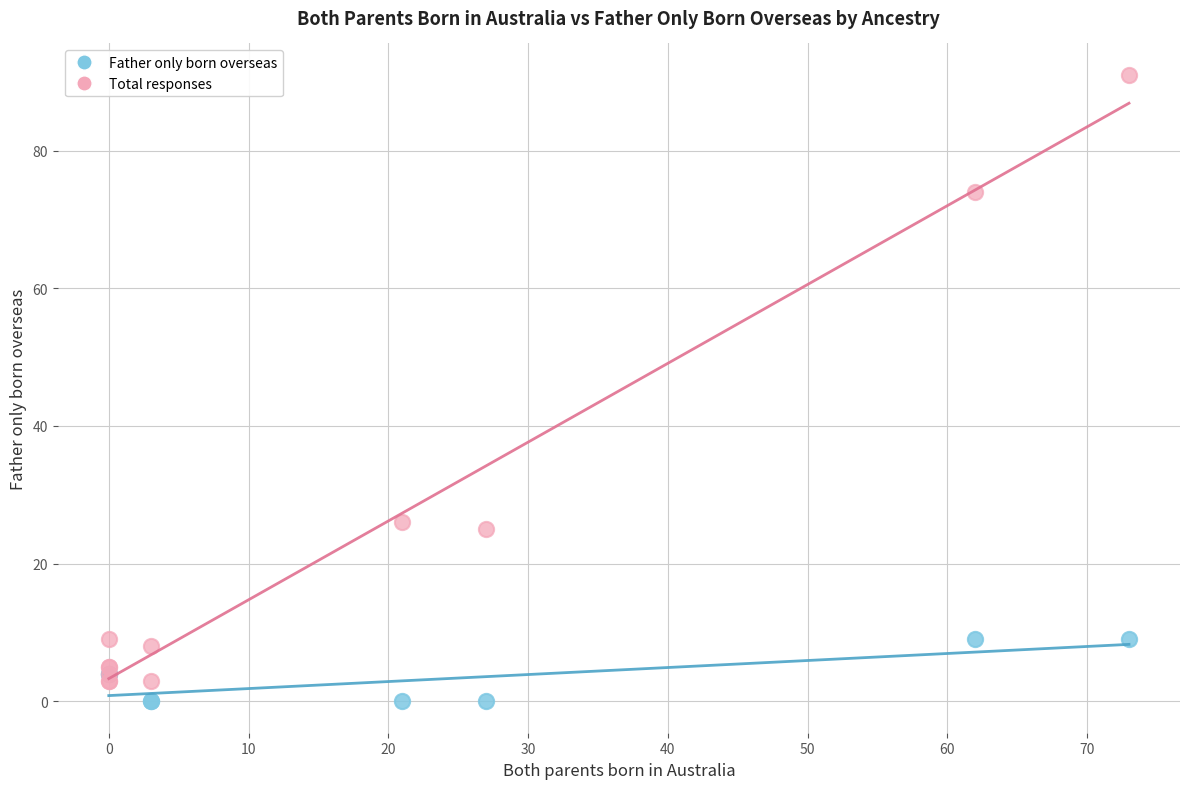

Which series has the widest spread of Y values?

Total responses